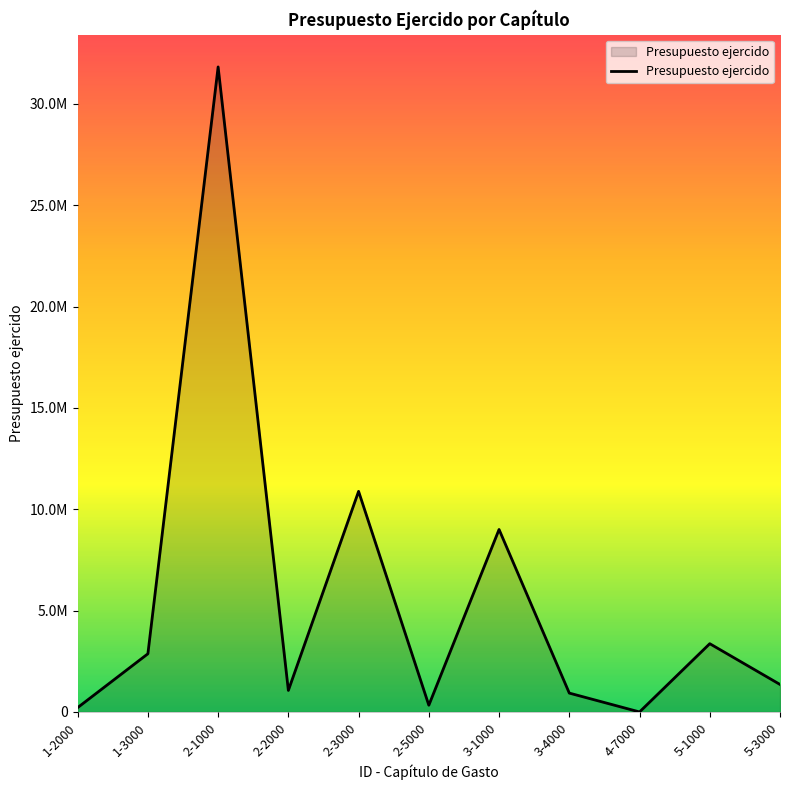

Does the chart have visible grid lines?

No